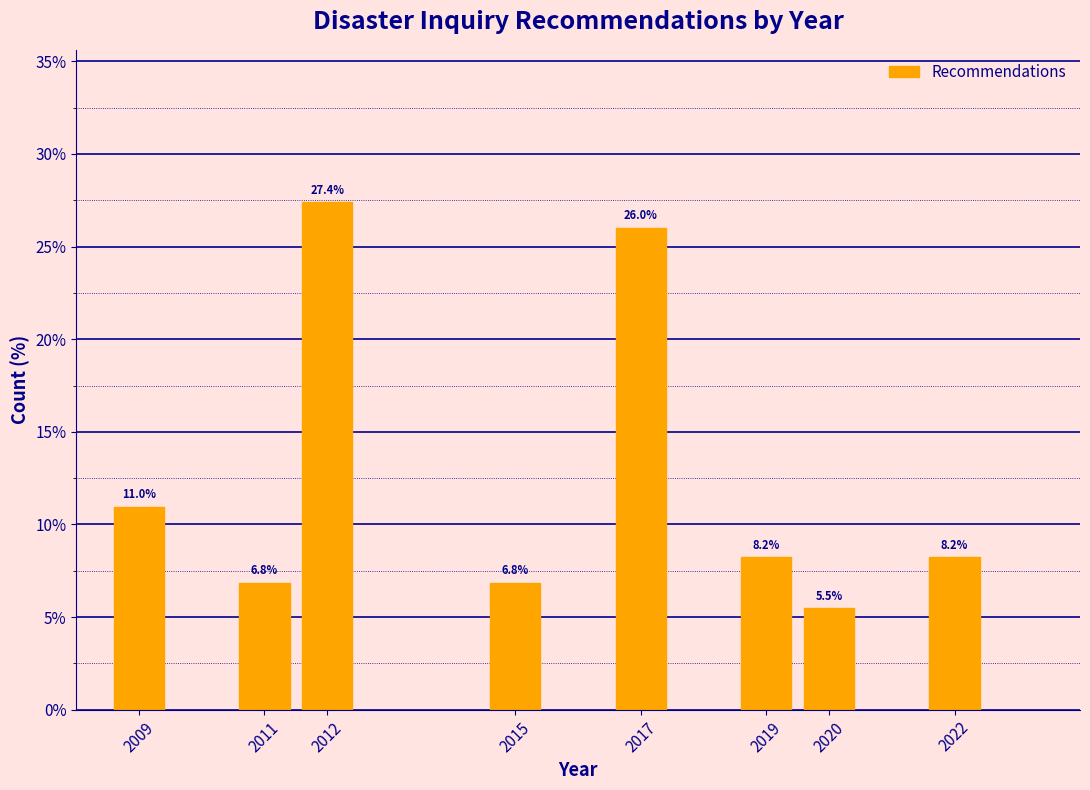

Reading left to right, what are all the values shown in this chart?

2009=11.0	2011=6.8	2012=27.4	2015=6.8	2017=26.0	2019=8.2	2020=5.5	2022=8.2